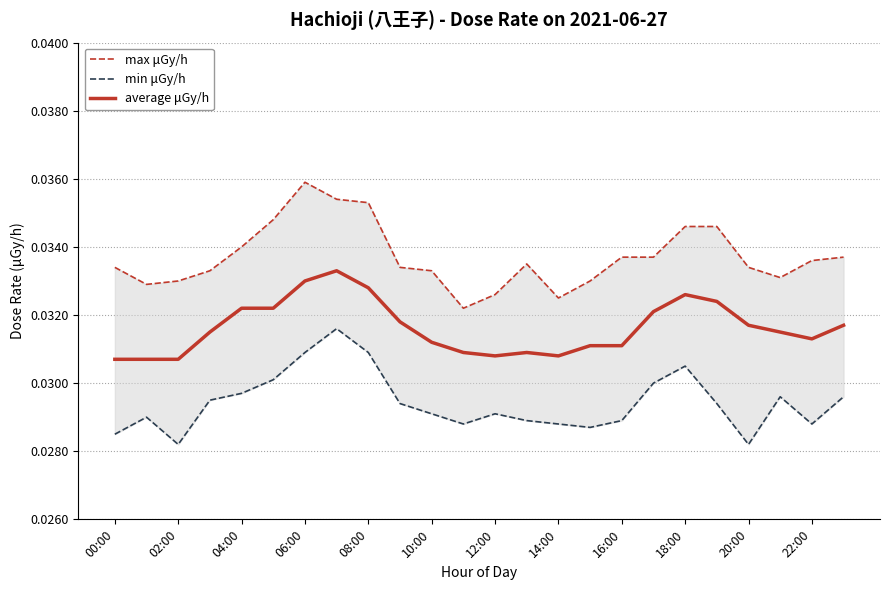

At 10:00, list the series in order from smallest to largest.

min μGy/h, average μGy/h, max μGy/h